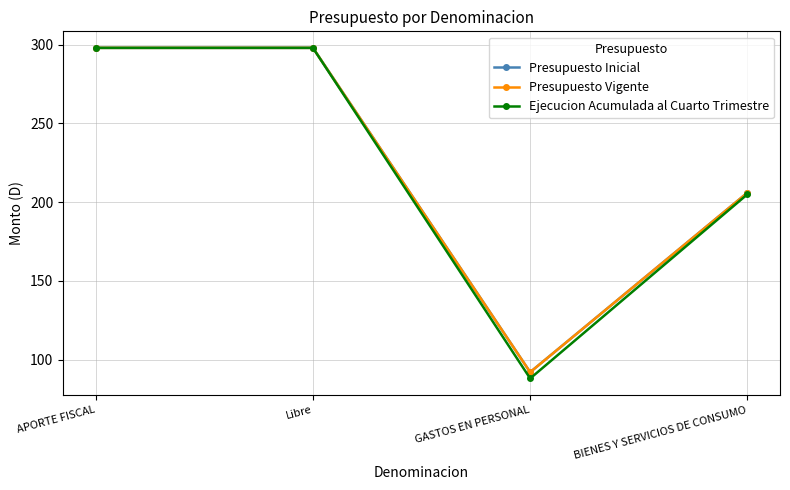

What is the average value of the Presupuesto Vigente series?

224